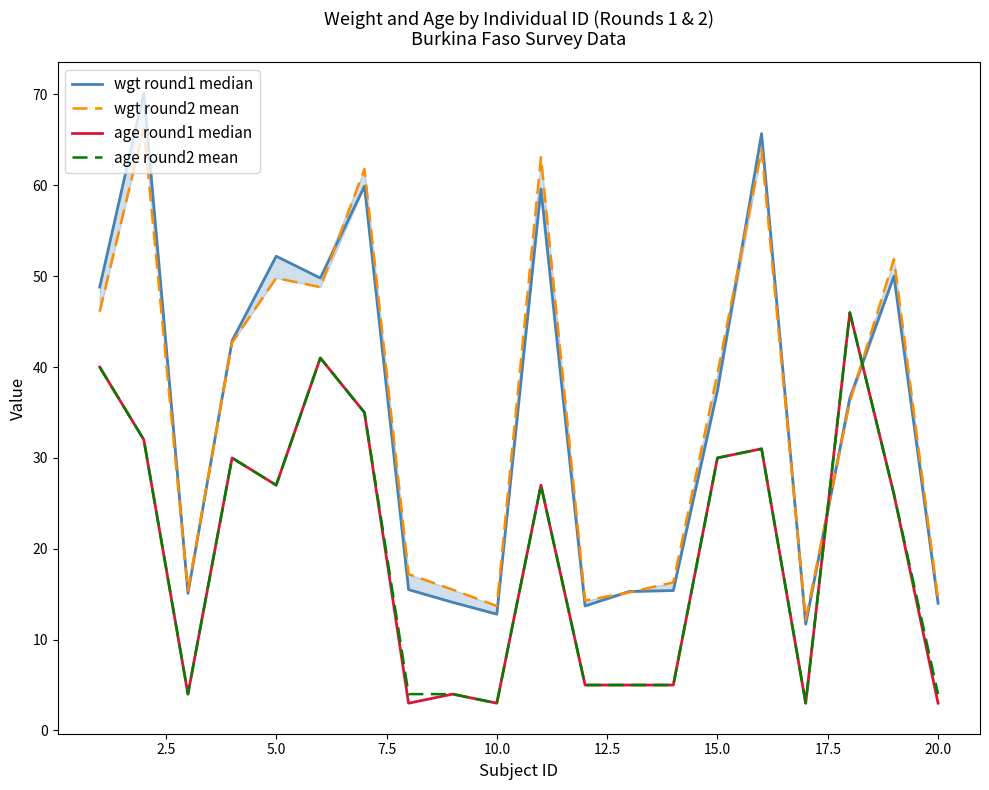

What is the highest value of the age round2 mean series?

46